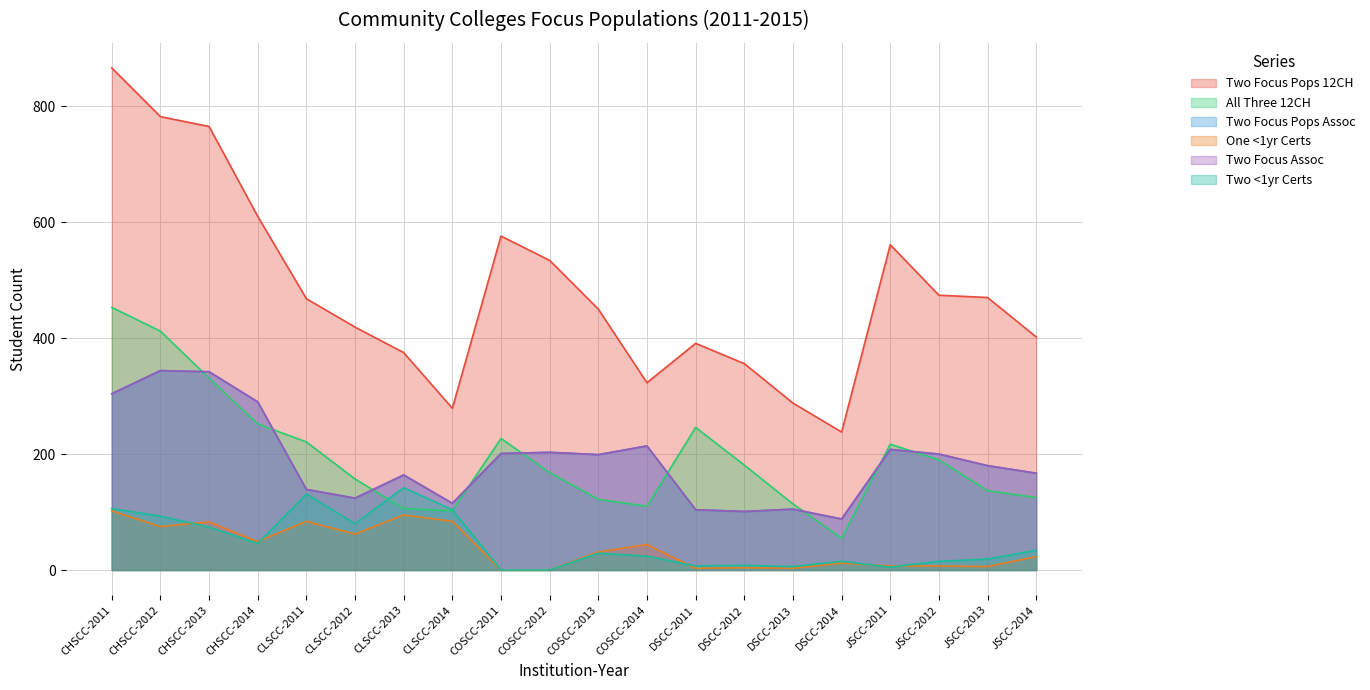

What is the difference between the second highest and second lowest values in the Two Focus Assoc series?

241